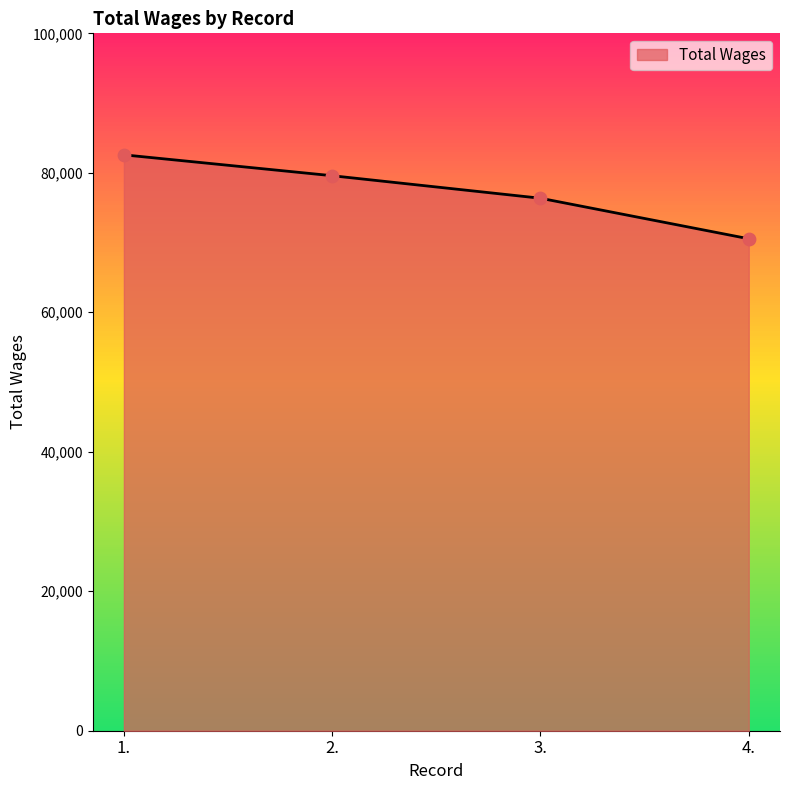

What is the change in value from 1. to 4.?

-12034